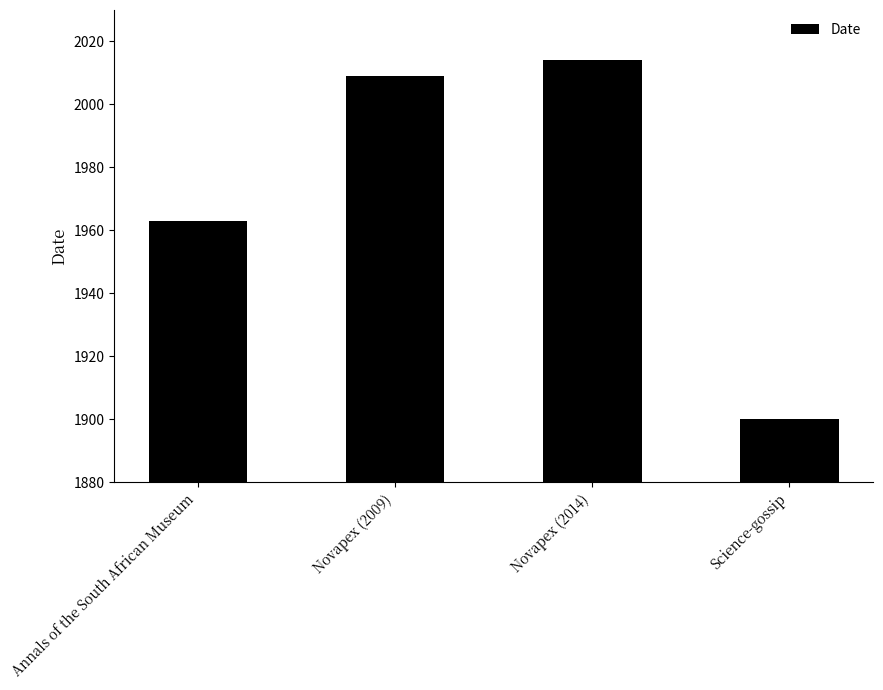

At which label is the value closest to 1957?

Annals of the South African Museum